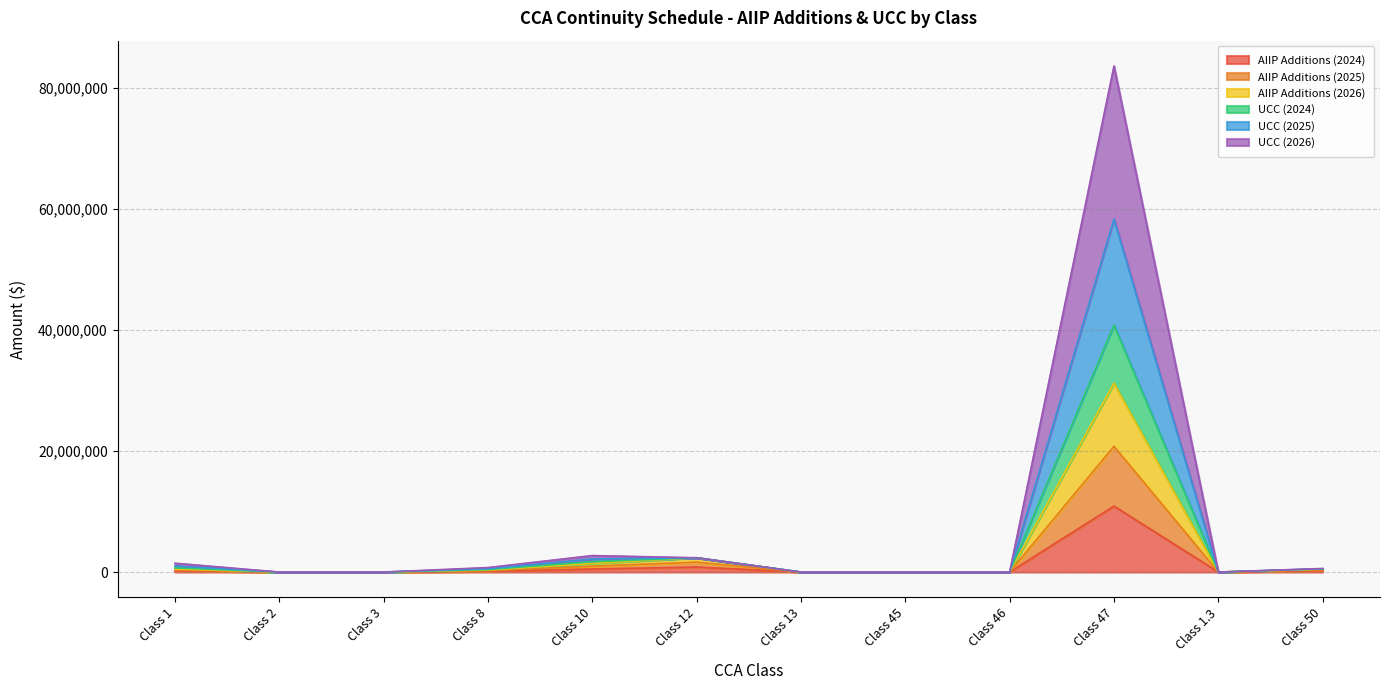

At which label does AIIP Additions (2024) reach its peak?

Class 47